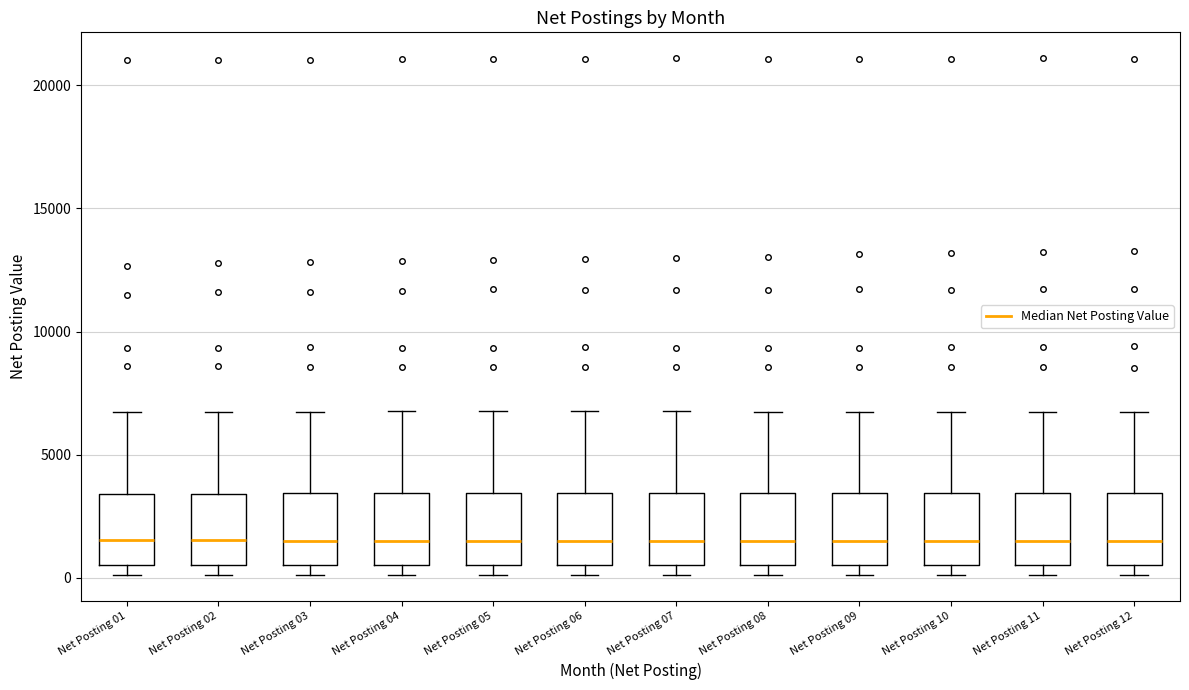

Reading left to right, read every box against the y-axis: the position of its median line, the range the box covers, and the ends of its whiskers. The values are not printed on the chart, so give them approximately, as read against the axis.

Net Posting 01: median 1500, box 500 to 3500, whiskers 0 to 6500
Net Posting 02: median 1500, box 500 to 3500, whiskers 0 to 6500
Net Posting 03: median 1500, box 500 to 3500, whiskers 0 to 7000
Net Posting 04: median 1500, box 500 to 3500, whiskers 0 to 7000
Net Posting 05: median 1500, box 500 to 3500, whiskers 0 to 7000
Net Posting 06: median 1500, box 500 to 3500, whiskers 0 to 7000
Net Posting 07: median 1500, box 500 to 3500, whiskers 0 to 7000
Net Posting 08: median 1500, box 500 to 3500, whiskers 0 to 6500
Net Posting 09: median 1500, box 500 to 3500, whiskers 0 to 6500
Net Posting 10: median 1500, box 500 to 3500, whiskers 0 to 6500
Net Posting 11: median 1500, box 500 to 3500, whiskers 0 to 6500
Net Posting 12: median 1500, box 500 to 3500, whiskers 0 to 6500